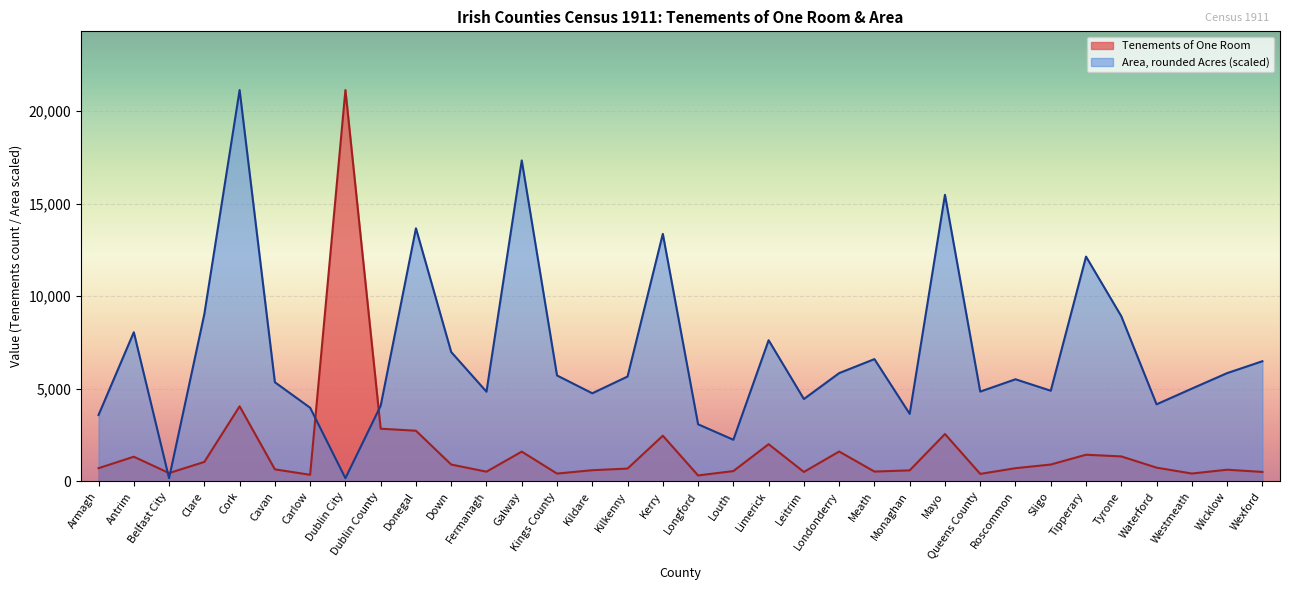

What is the label of the 21st point from the left?

Leitrim